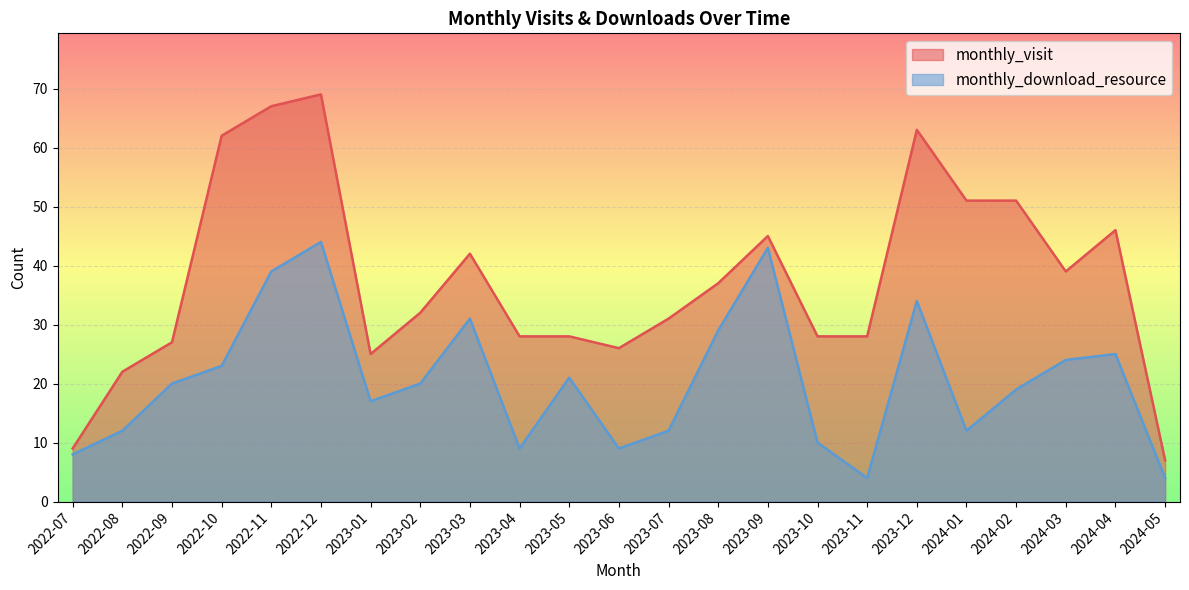

Rank the categories by monthly_visit value from lowest to highest.

2024-05, 2022-07, 2022-08, 2023-01, 2023-06, 2022-09, 2023-04, 2023-05, 2023-10, 2023-11, 2023-07, 2023-02, 2023-08, 2024-03, 2023-03, 2023-09, 2024-04, 2024-01, 2024-02, 2022-10, 2023-12, 2022-11, 2022-12